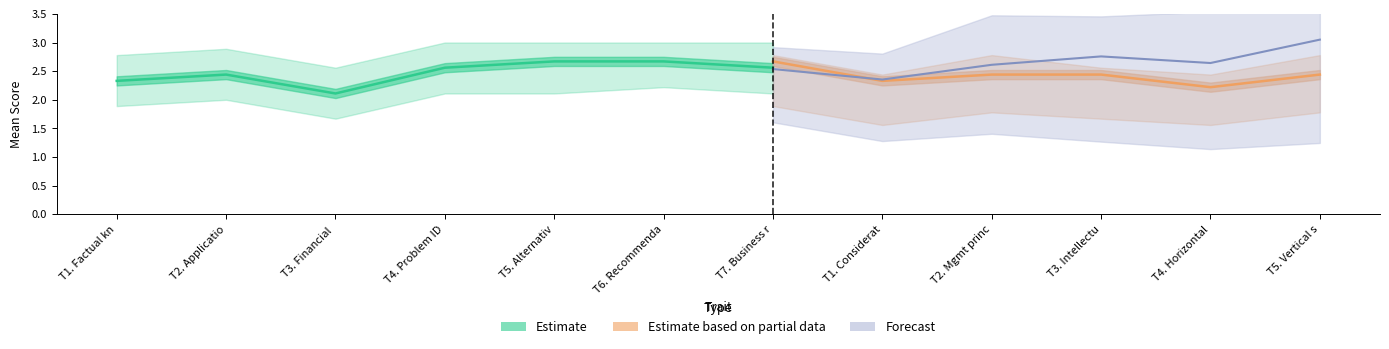

The value of Partial lower at 5 is 3.6. True or false?

False